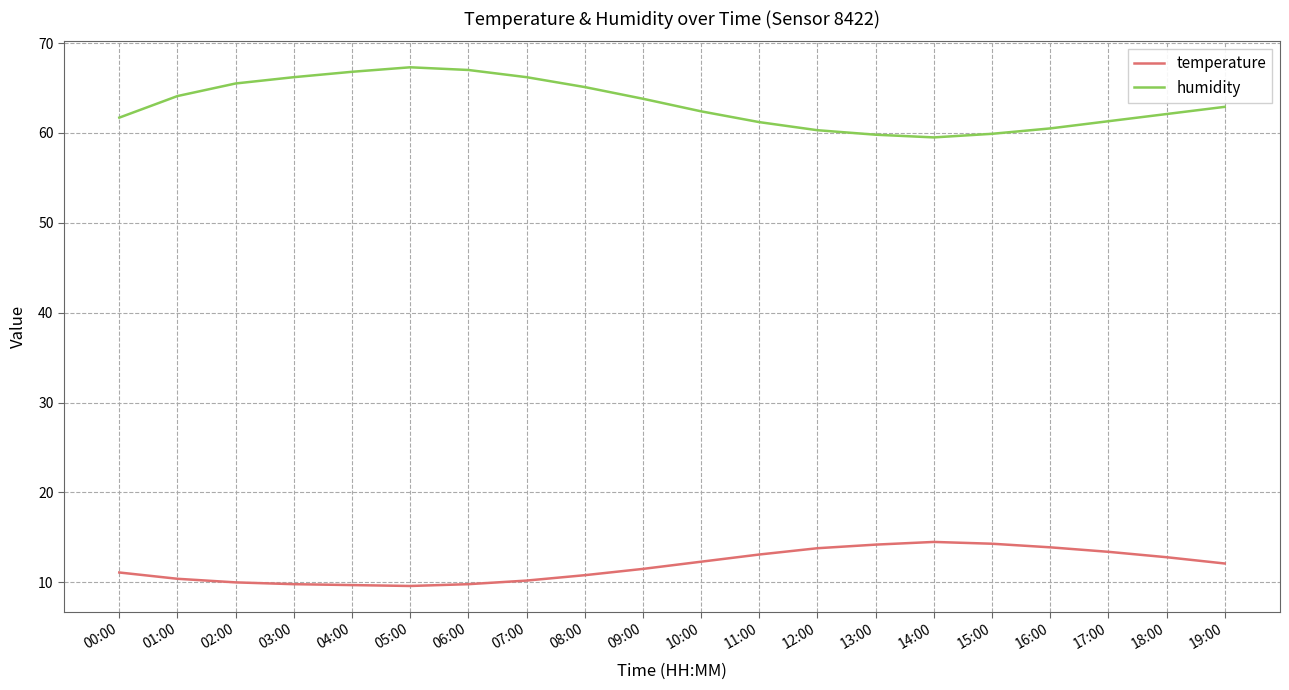

Which series has the largest total across all categories?

humidity